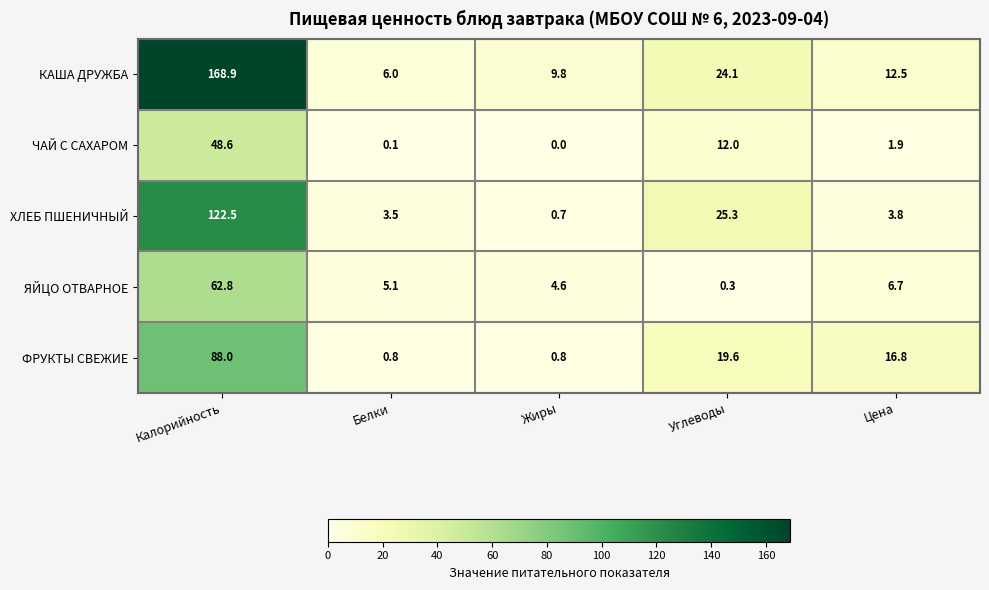

Which series changed the most between Белки and Цена?

ФРУКТЫ СВЕЖИЕ